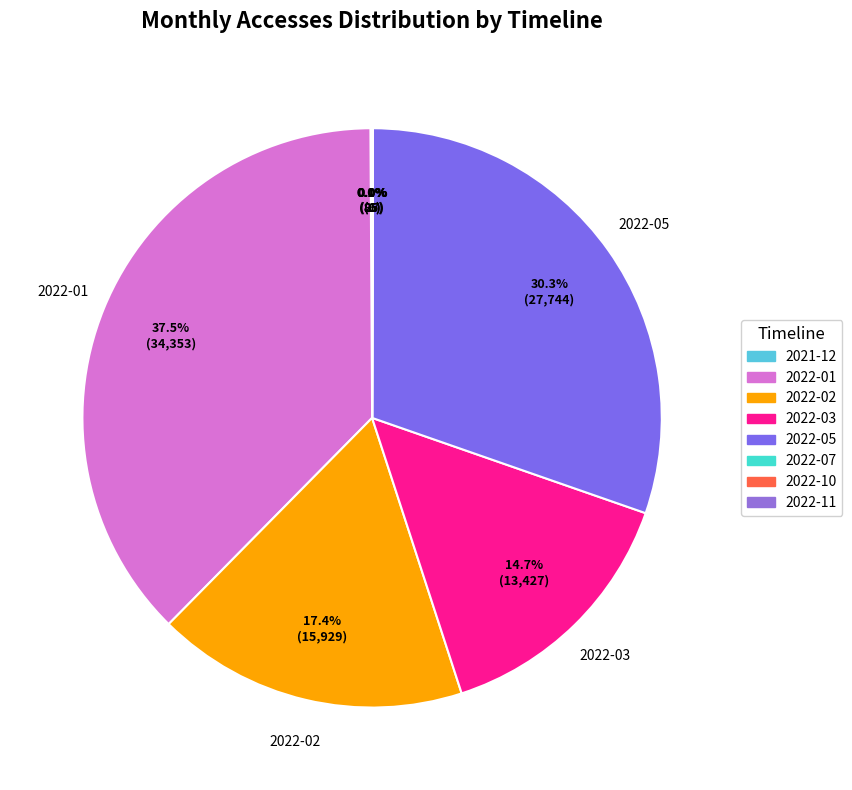

What is the largest slice in the pie chart?

2022-01